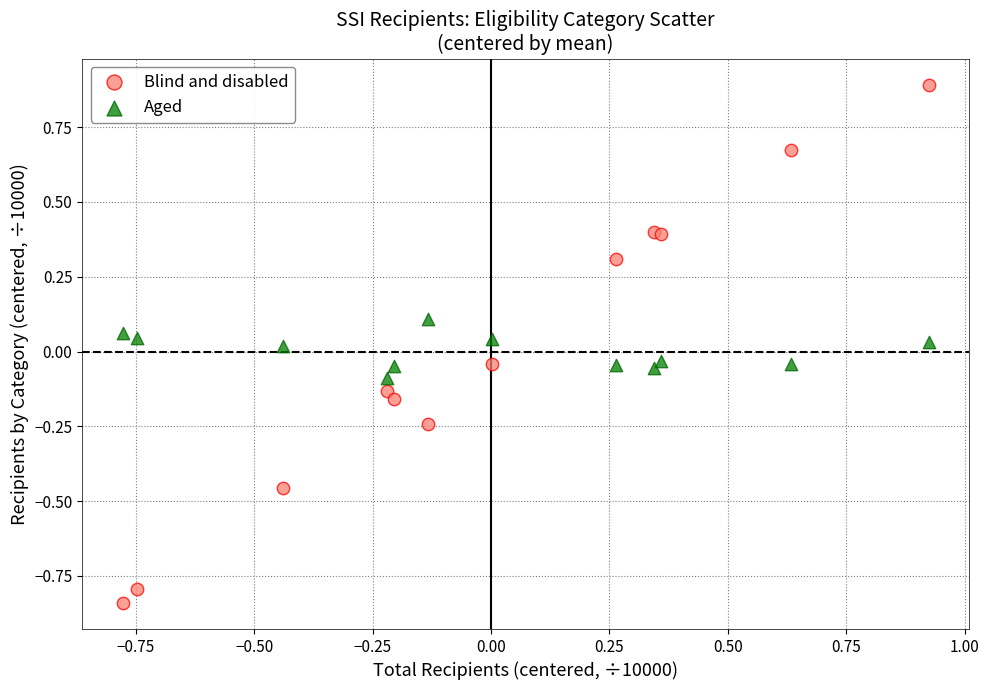

Which series reaches the maximum Y coordinate?

Blind and disabled